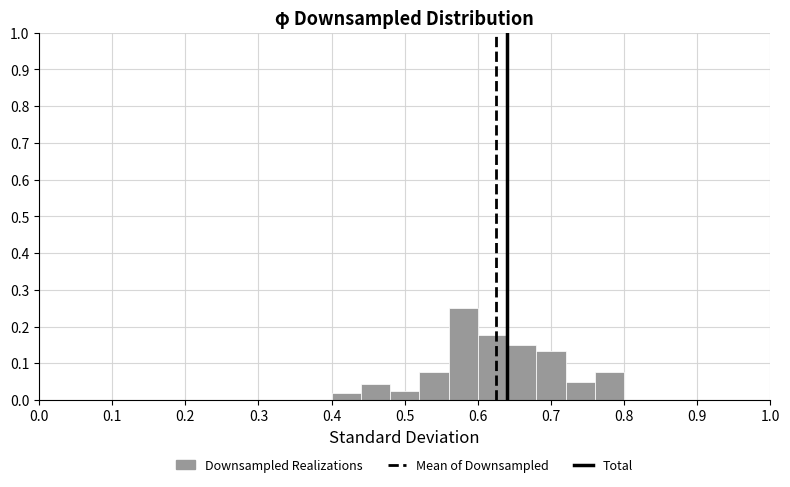

What is the height of the bar covering 0.64 to 0.68 on the x-axis? The values are not printed on the chart, so give them approximately, as read against the axis.

0.15